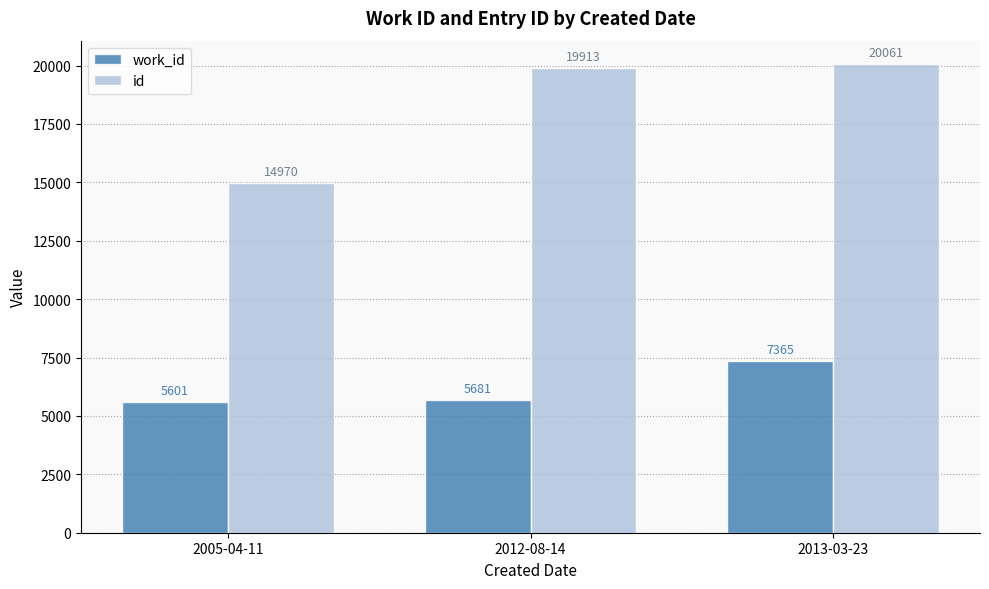

How many categories are shown in the chart?

3